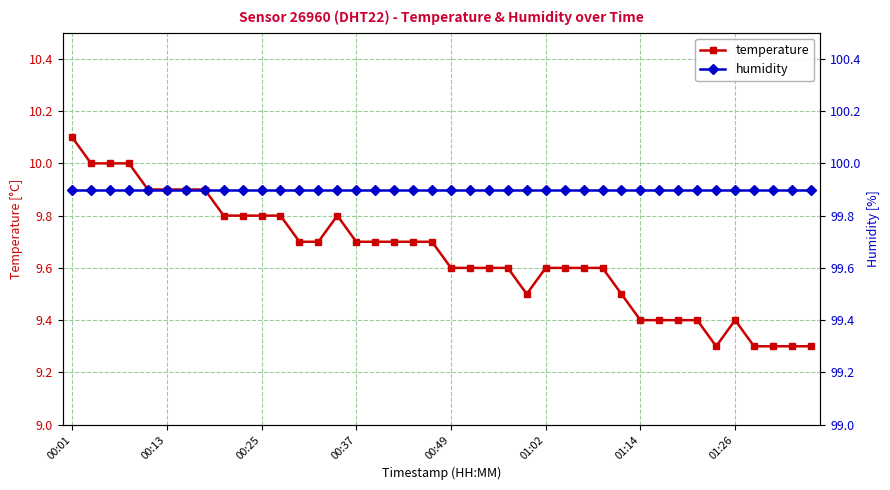

What is the maximum value shown in the chart?

99.9